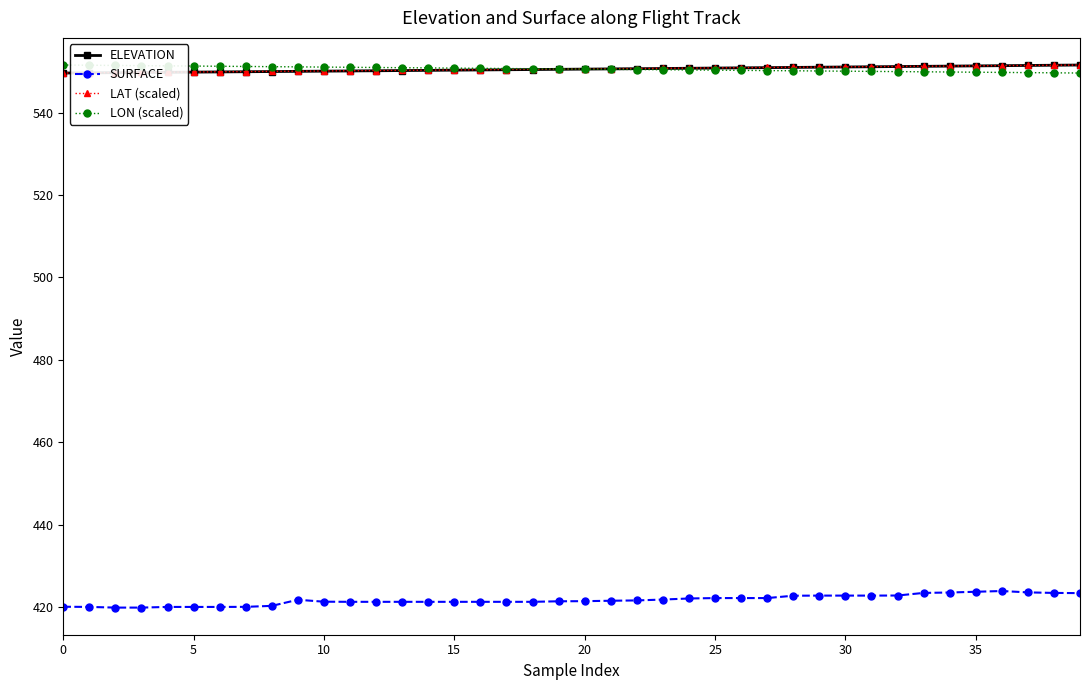

At how many categories does at least one series exceed 441?

40